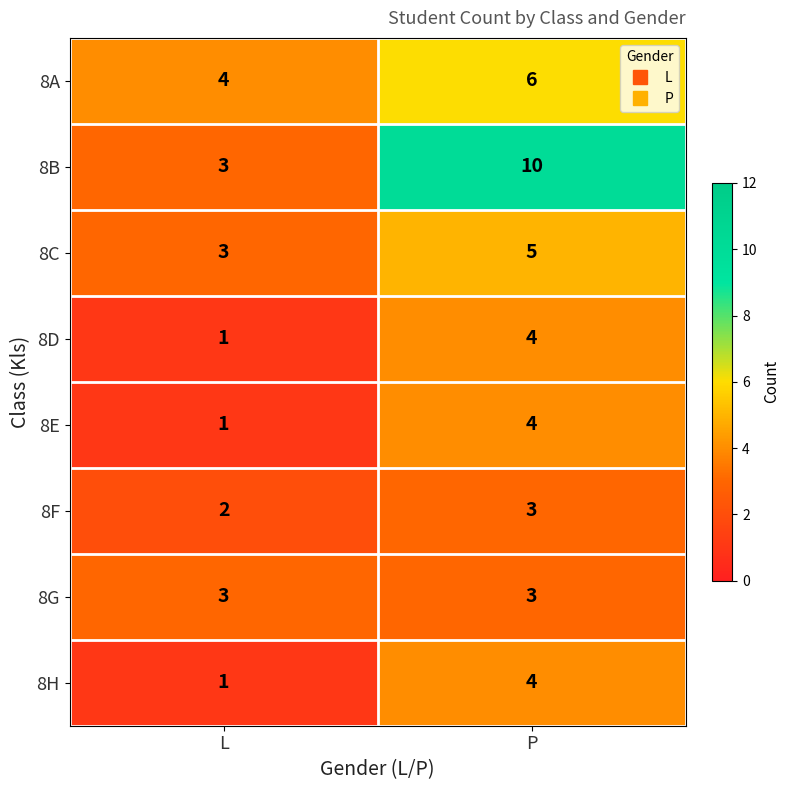

Which series has the largest total across all categories?

8B